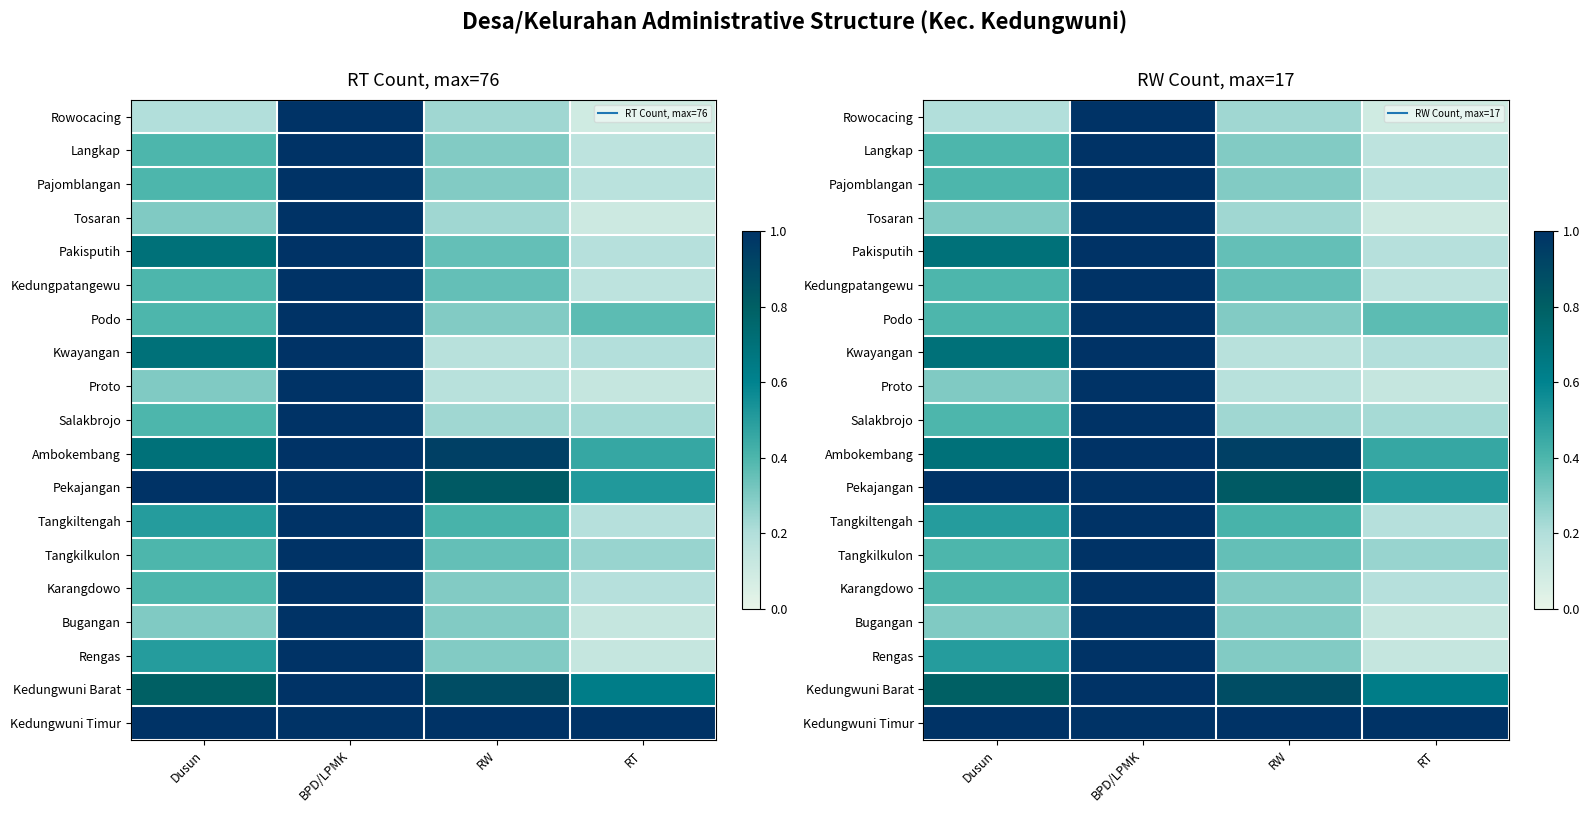

List the labels in order of Kedungpatangewu value, smallest first.

RT, RW, Dusun, BPD/LPMK